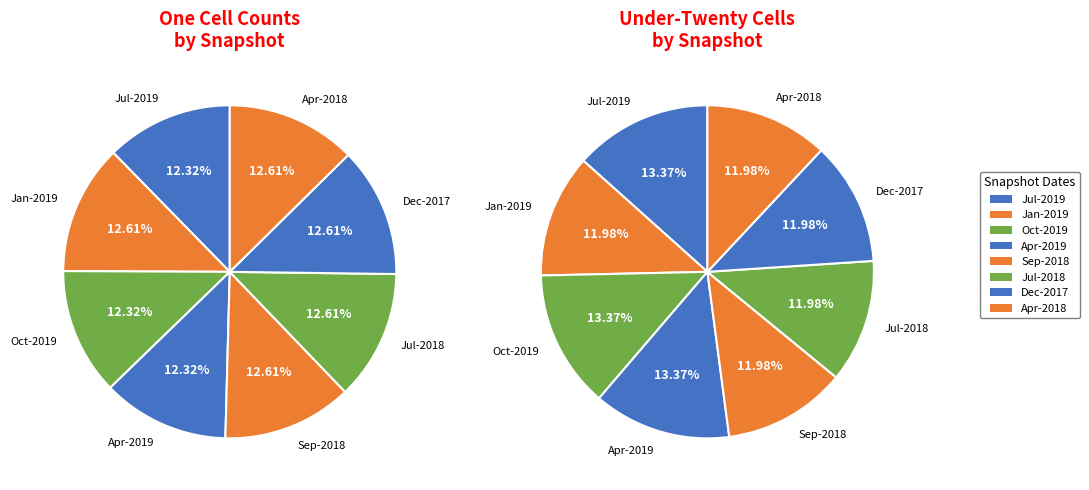

To the nearest percent, what is the difference between the largest and smallest slice percentages?

1%